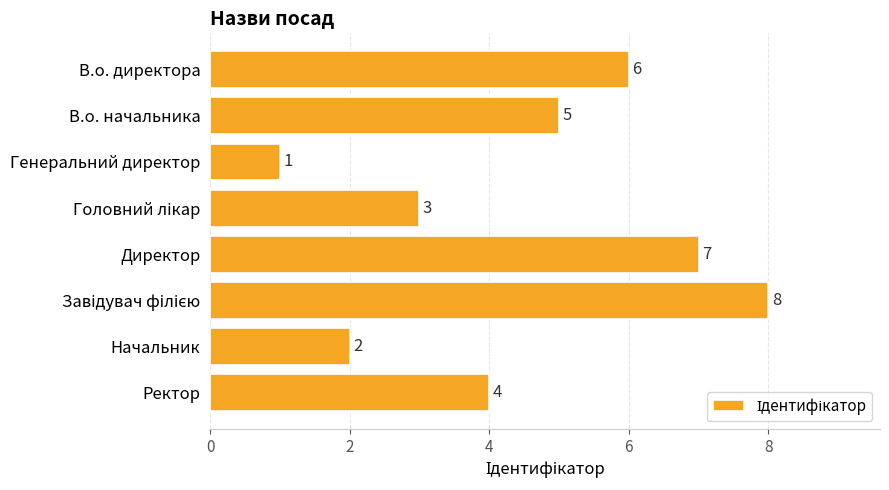

Reading top to bottom, transcribe all the data shown in this chart.

6	5	1	3	7	8	2	4